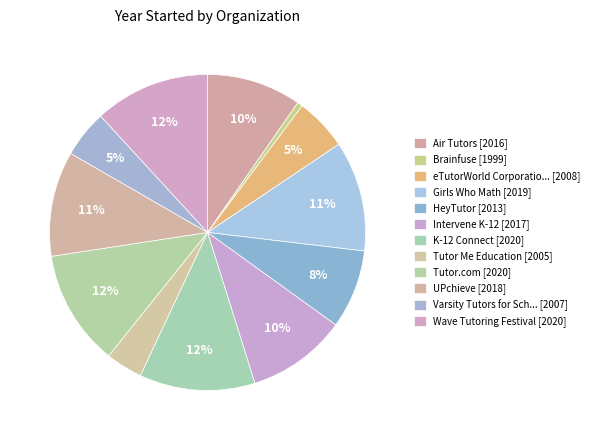

What is the smallest slice in the pie chart?

Brainfuse